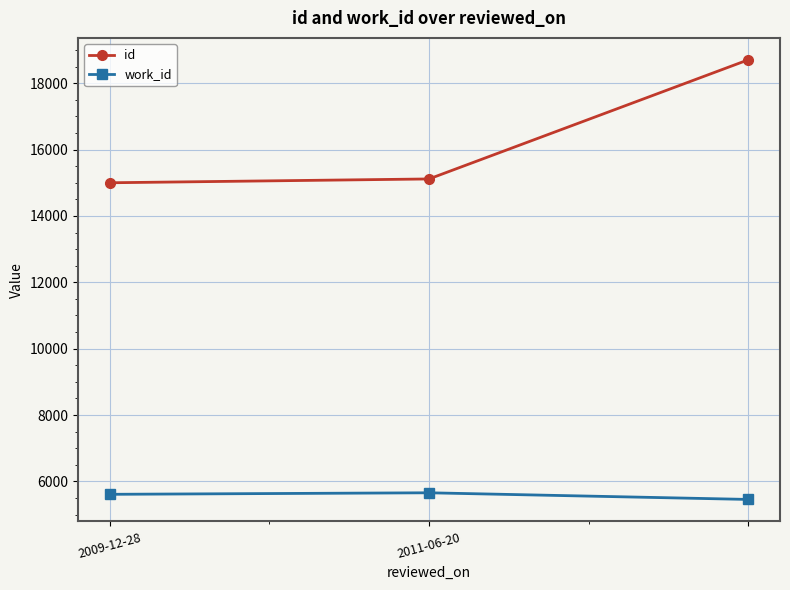

What is the value of the id point at the 3rd from the left?

18702